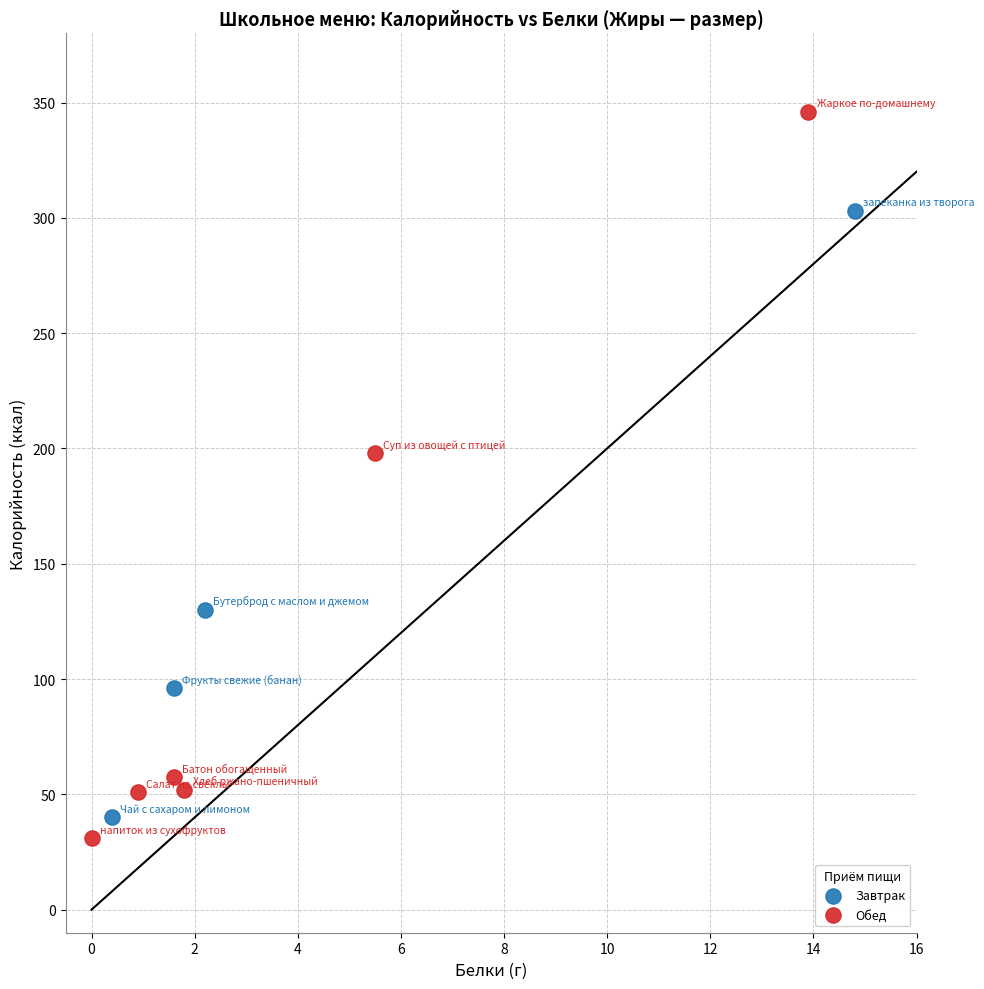

Which series has the largest Y range (max minus min)?

Обед